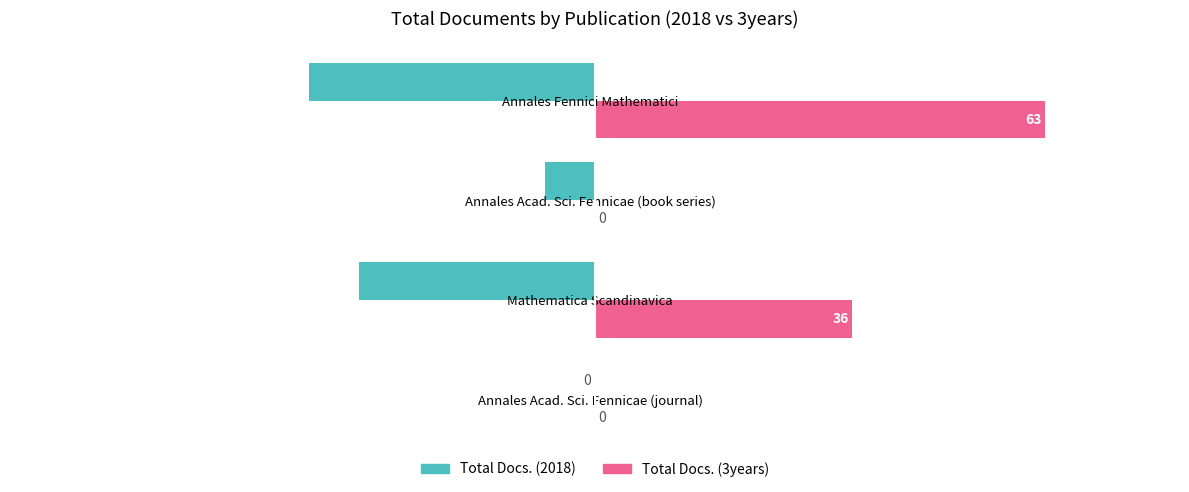

How many series are shown in this chart?

2